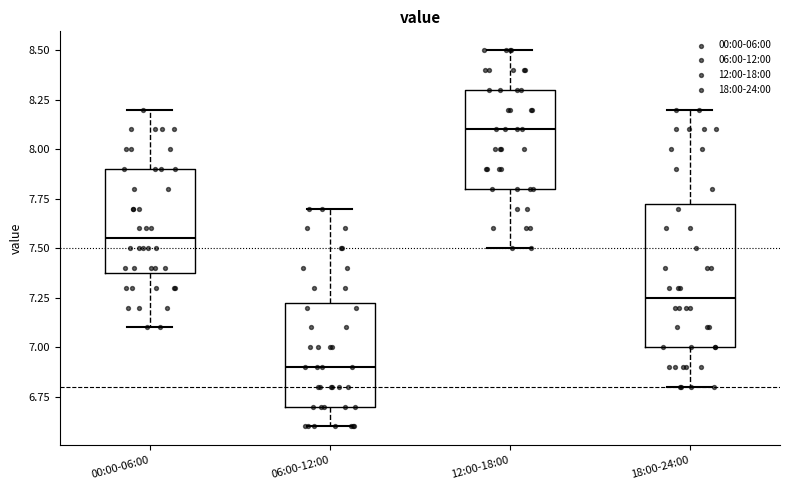

Where is the upper edge of the box for 12:00-18:00 on the y-axis? The values are not printed on the chart, so give them approximately, as read against the axis.

8.30